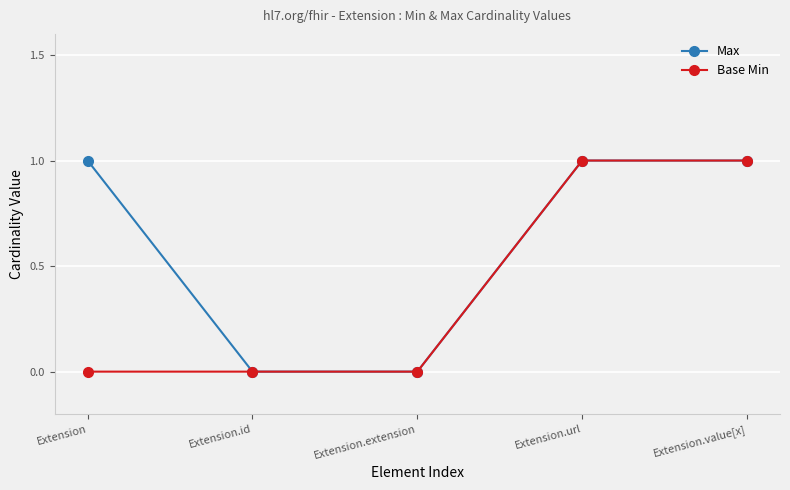

Which series has the largest total across all categories?

Max